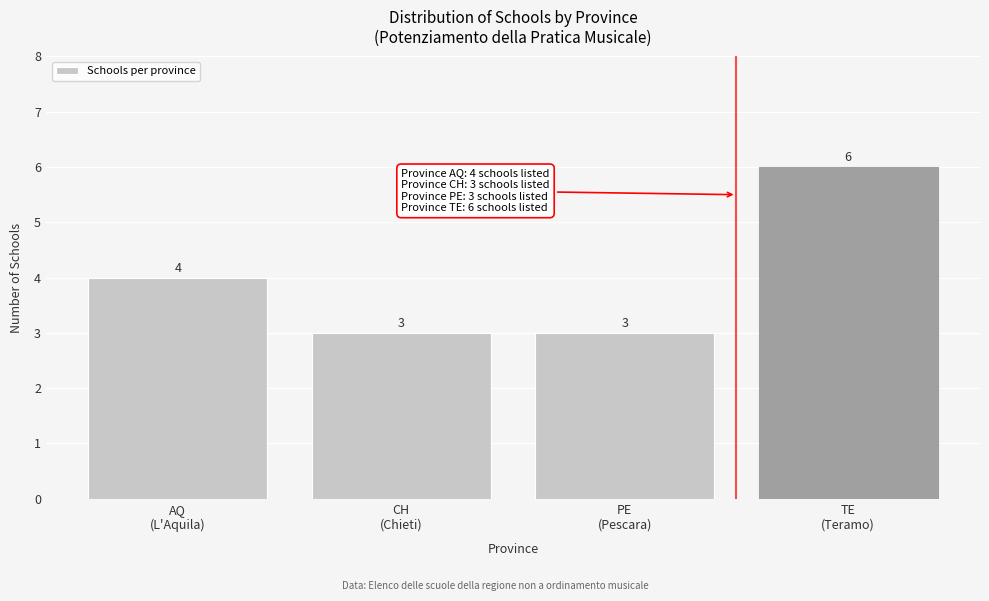

Reading left to right, what are all the values shown in this chart?

4	3	3	6